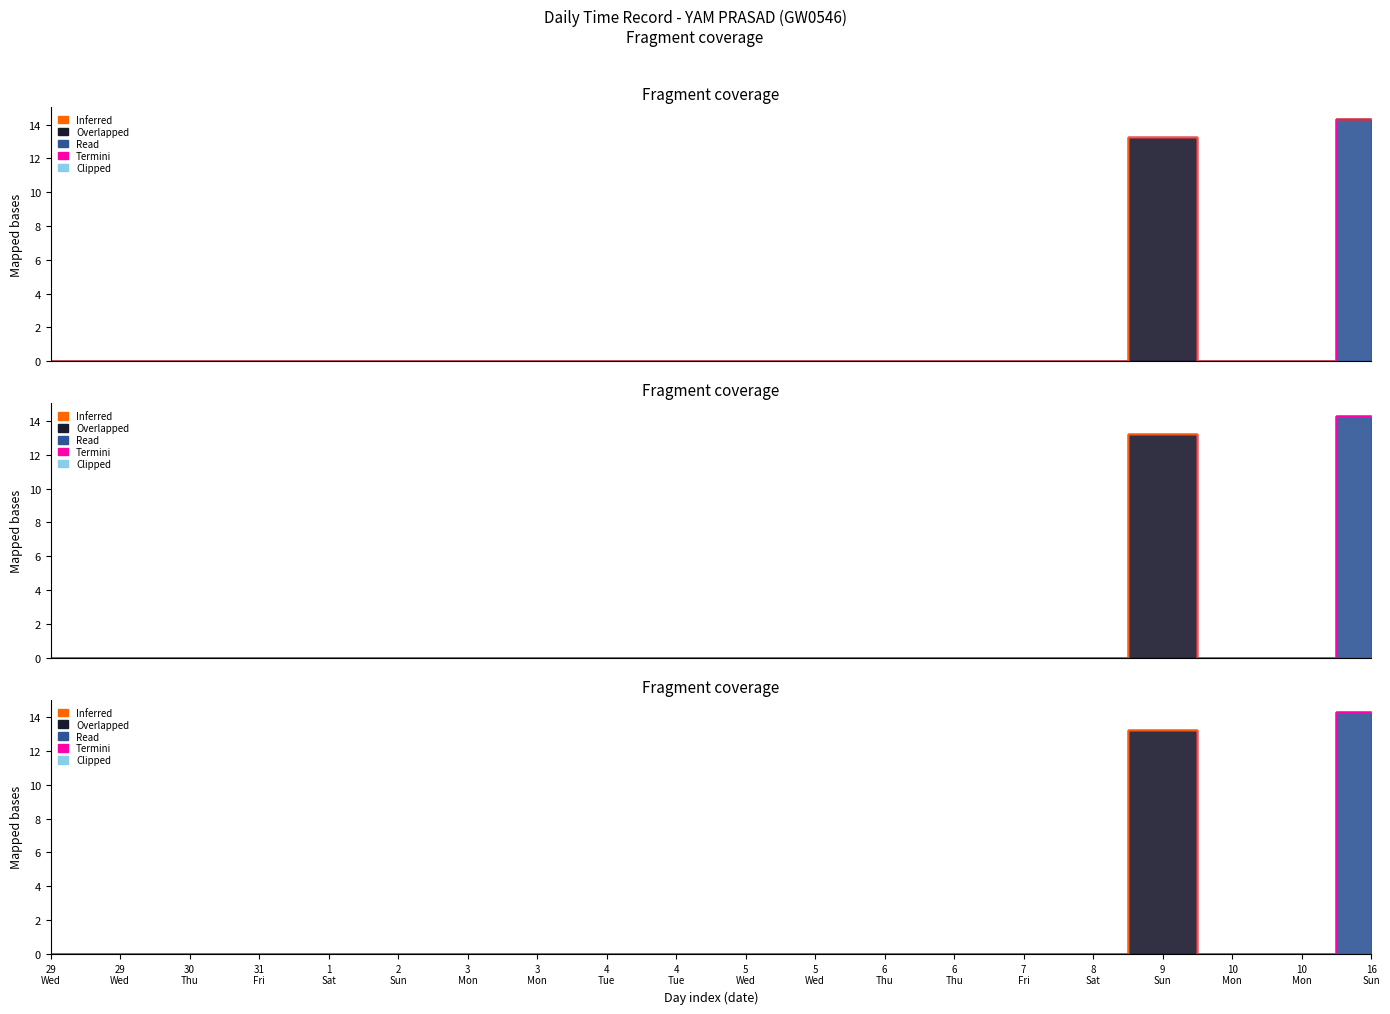

How many lines are shown in the chart?

5